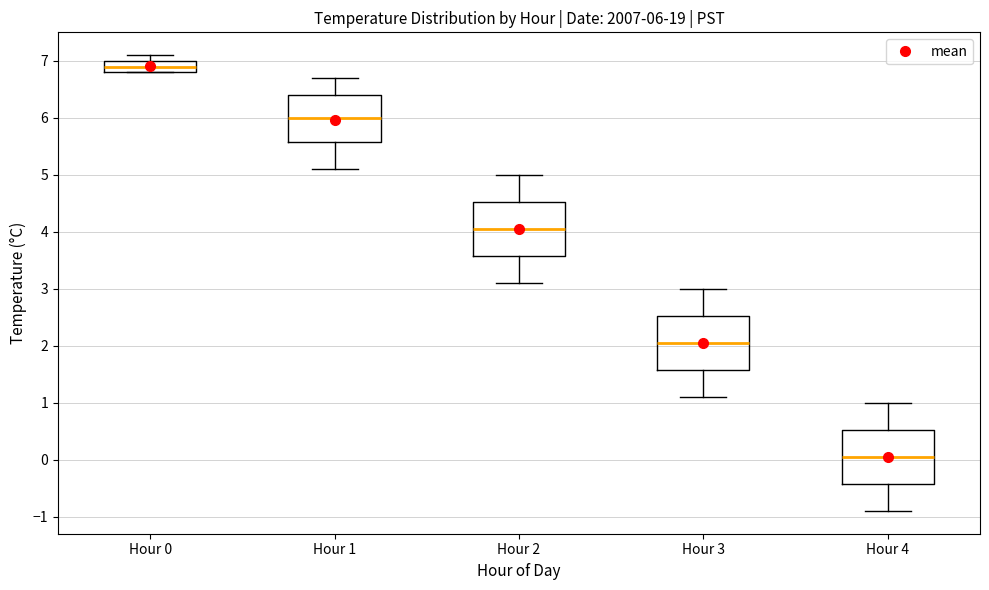

Which box has the lowest median line?

Hour 4